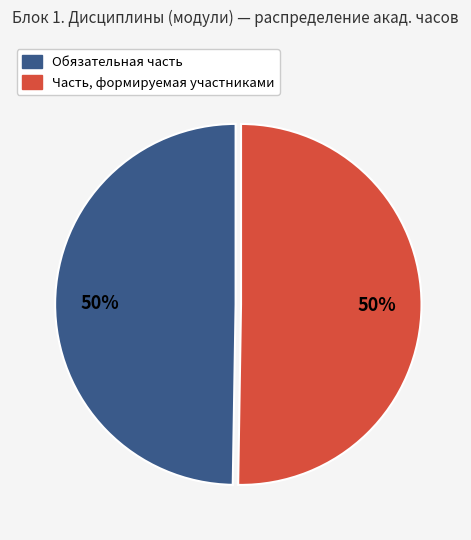

What is the ratio of the value at Часть, формируемая участниками to the value at Обязательная часть?

1.0